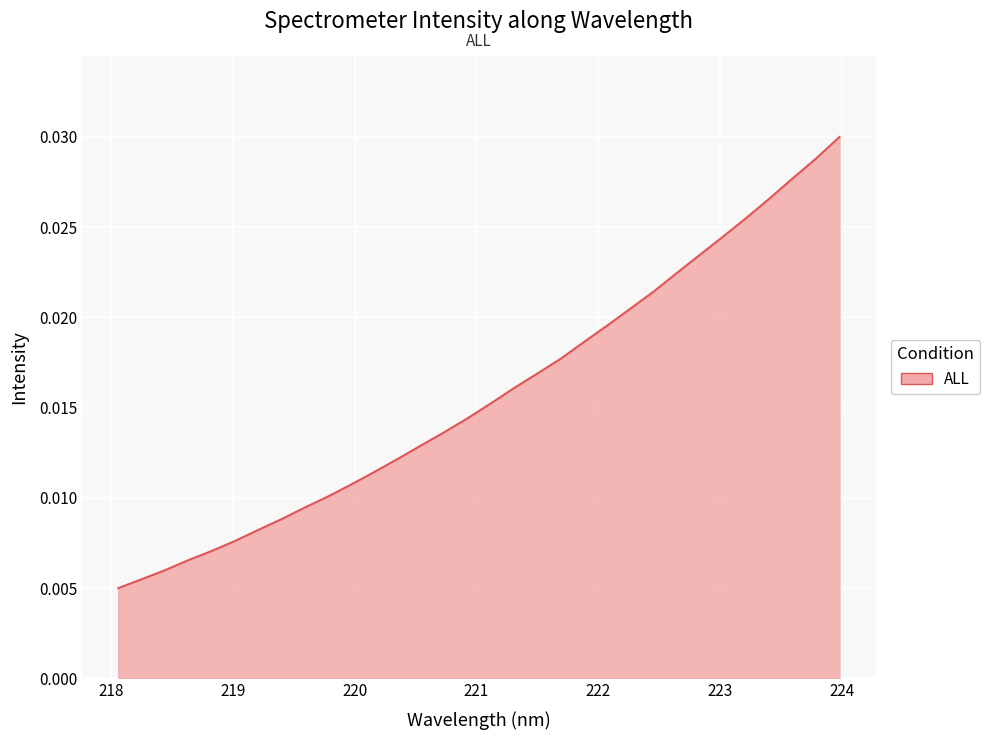

How many lines are shown in the chart?

1